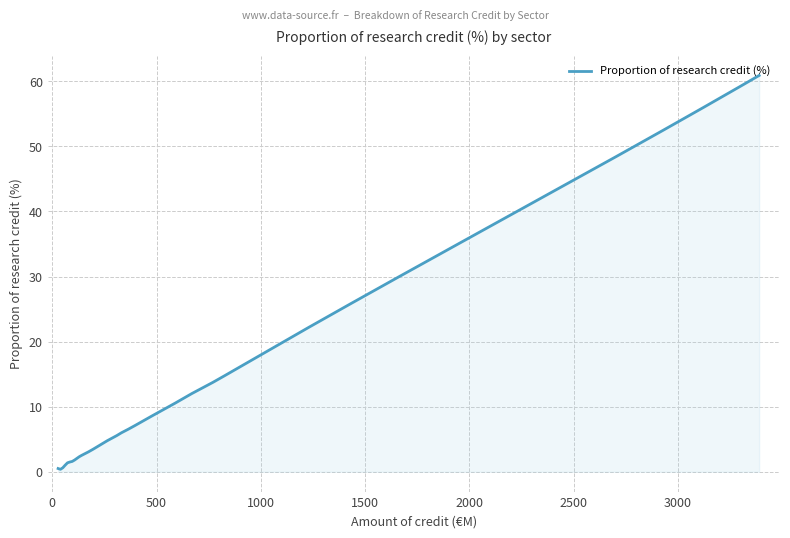

What is the maximum value shown in the chart?

60.9